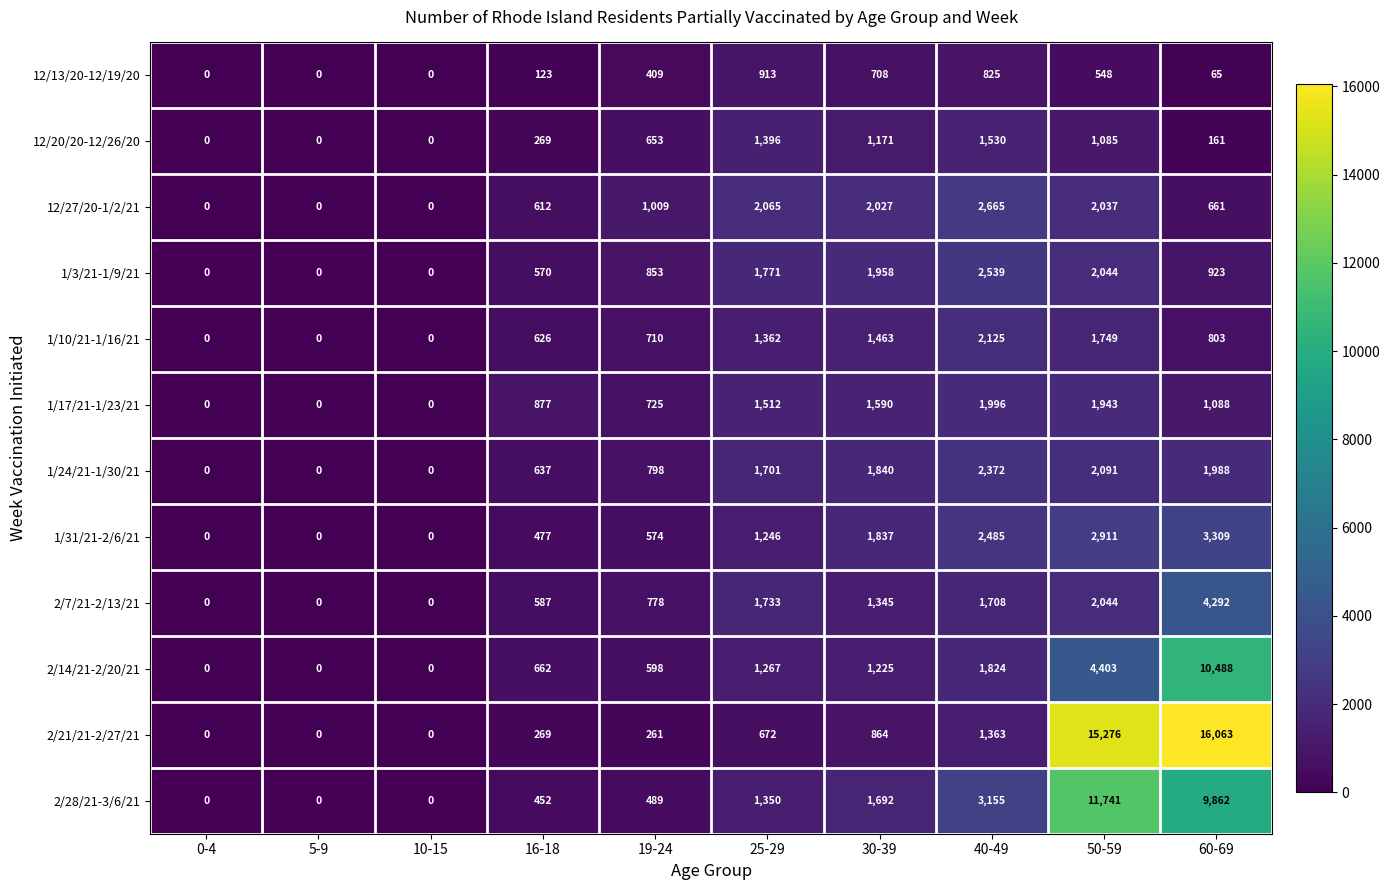

At how many categories does at least one series exceed 3254?

2